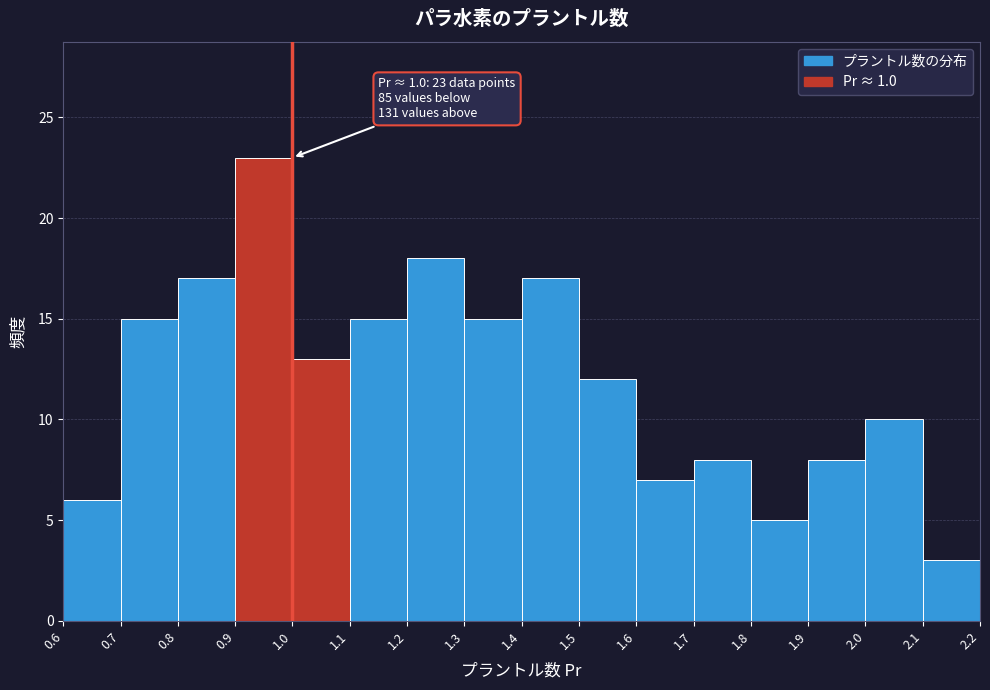

Over which range of the x-axis is the bar tallest?

0.9 to 1.0